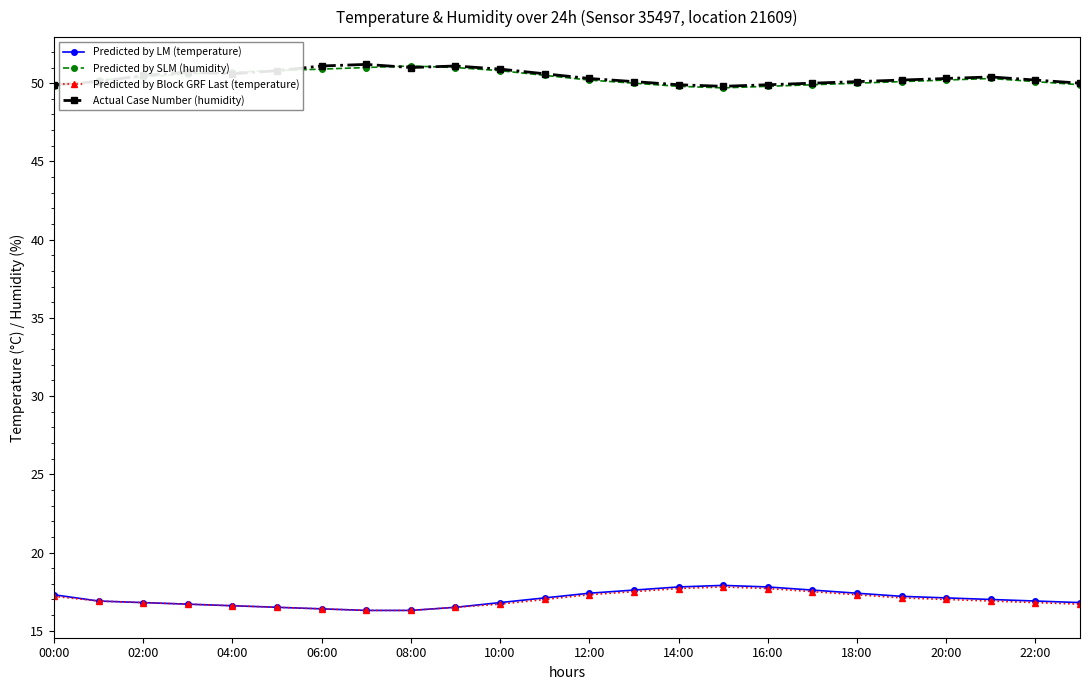

What is the difference between the maximum and second lowest values in the Predicted by Block GRF Last (temperature) series?

1.5